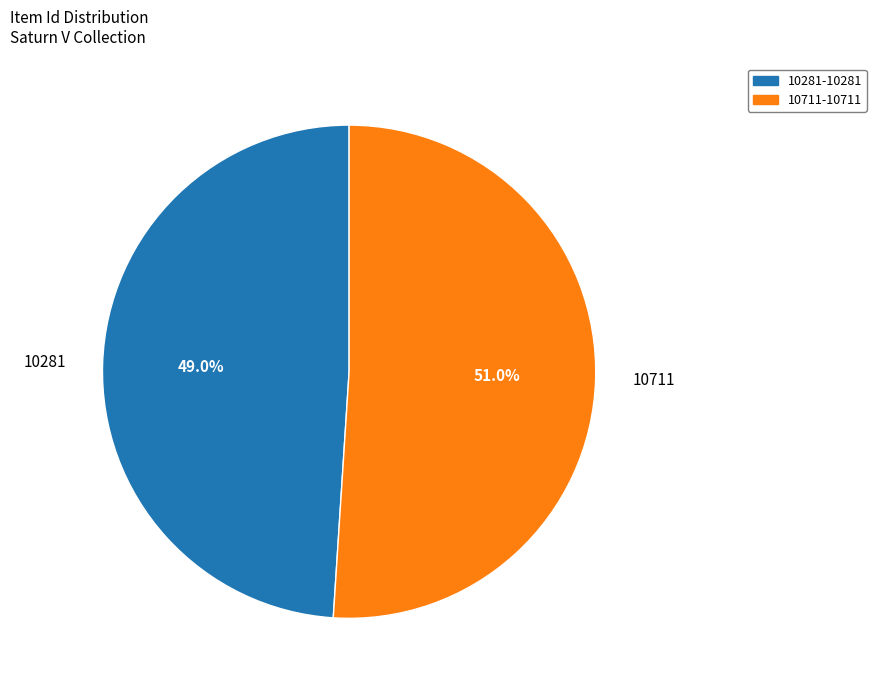

What is the majority slice?

10711